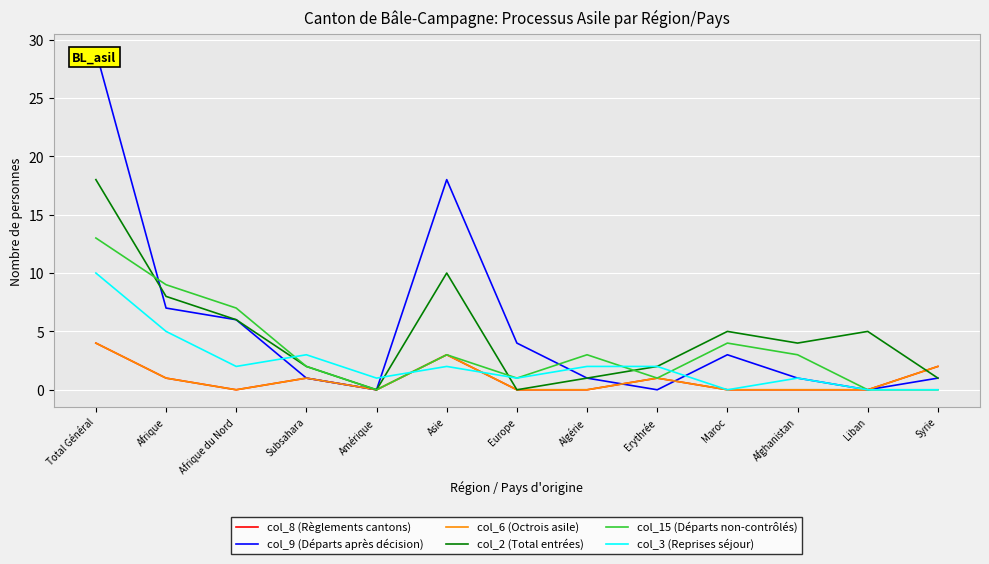

Reading left to right, extract all data points from this chart.

col_8 (Règlements cantons): 4	1	0	1	0	3	0	0	1	0	0	0	2
col_9 (Départs après décision): 29	7	6	1	0	18	4	1	0	3	1	0	1
col_6 (Octrois asile): 4	1	0	1	0	3	0	0	1	0	0	0	2
col_2 (Total entrées): 18	8	6	2	0	10	0	1	2	5	4	5	1
col_15 (Départs non-contrôlés): 13	9	7	2	0	3	1	3	1	4	3	0	0
col_3 (Reprises séjour): 10	5	2	3	1	2	1	2	2	0	1	0	0